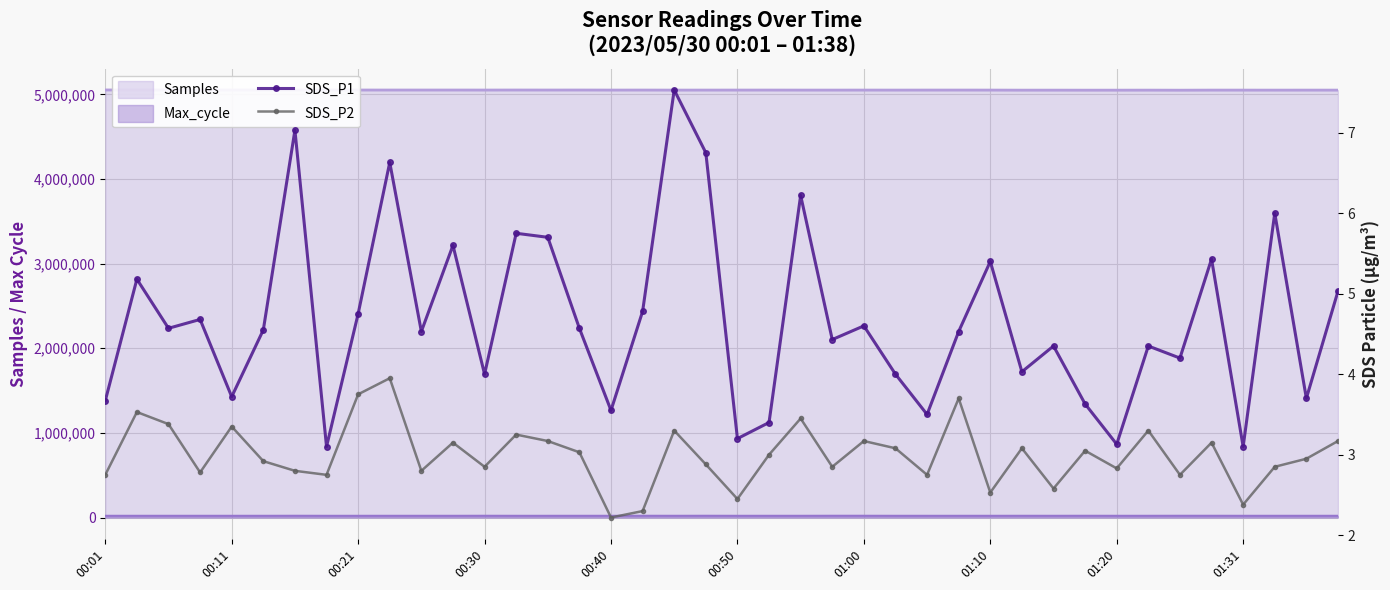

In SDS_P1, how many points are higher than both neighbors (excluding endpoints)?

14